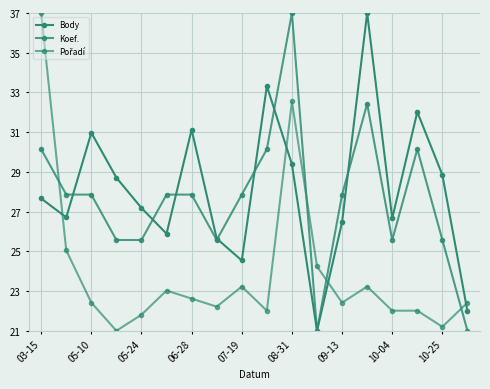

What is the value of the Koef. point at the 4th from the left?

25.6